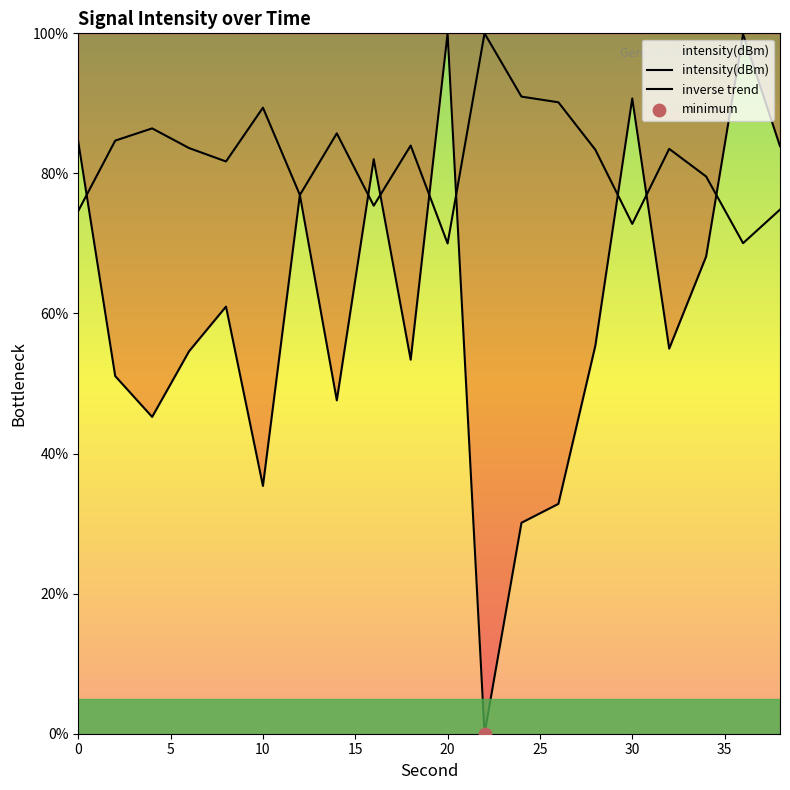

Between 24 and 6, which is larger?

24